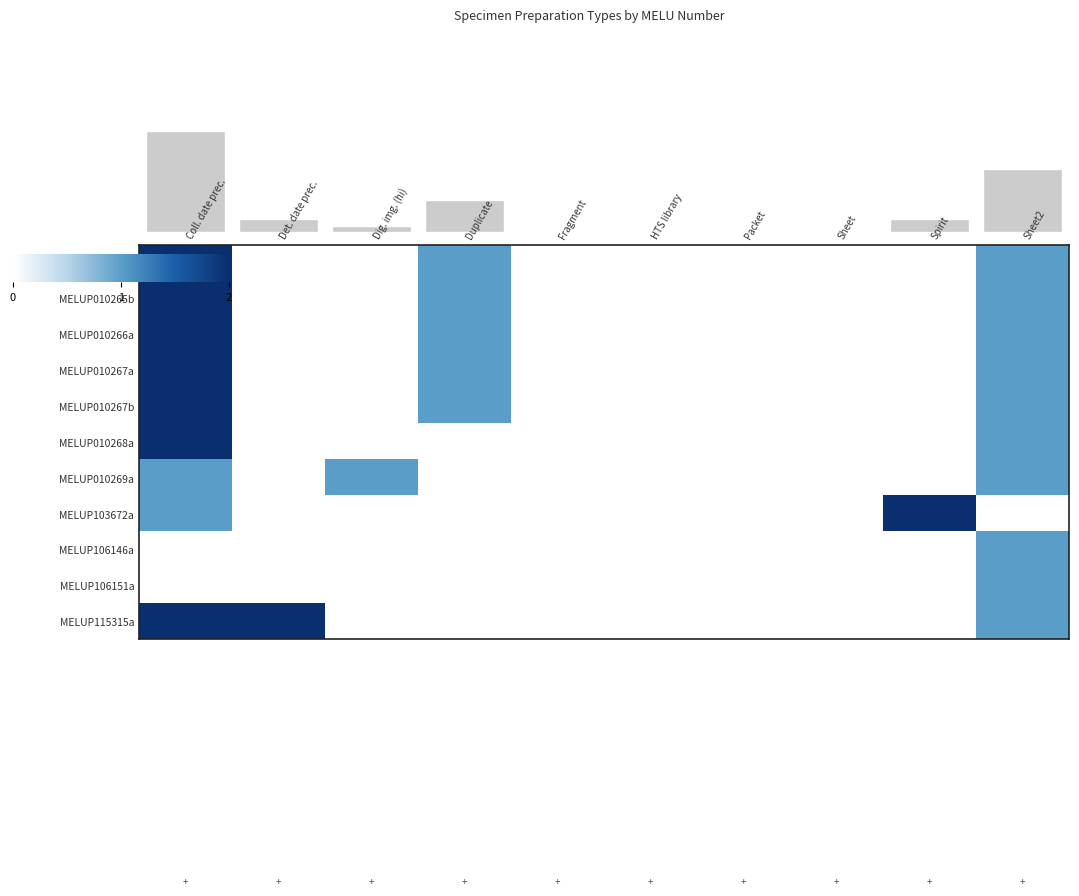

Is the value of MELUP010266a at Dig. img. (hi) greater than the value of MELUP010267b at Duplicate?

No